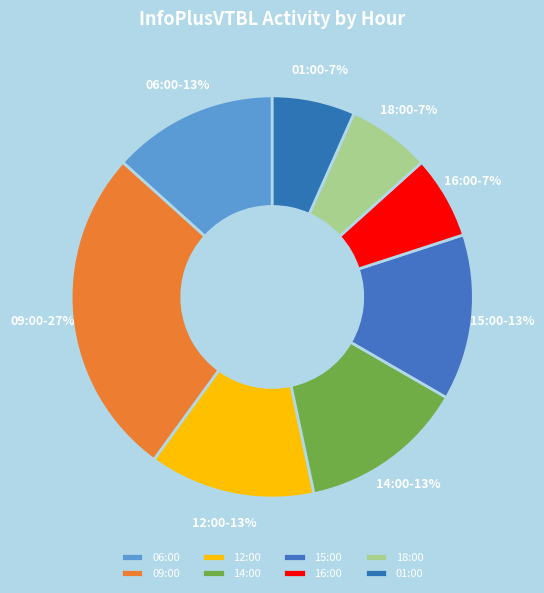

To the nearest percent, what is the average slice percentage?

12%